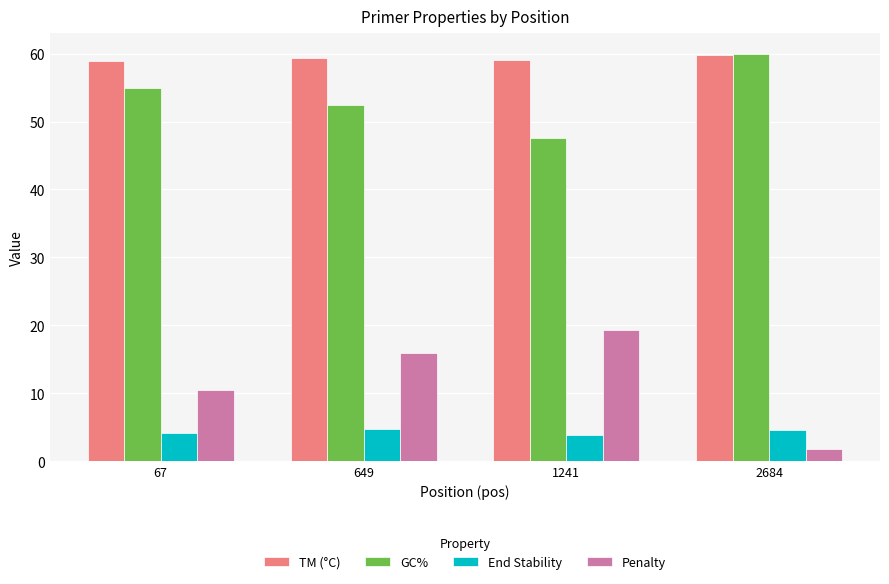

The value of Penalty at 2684 is 1.8. True or false?

True